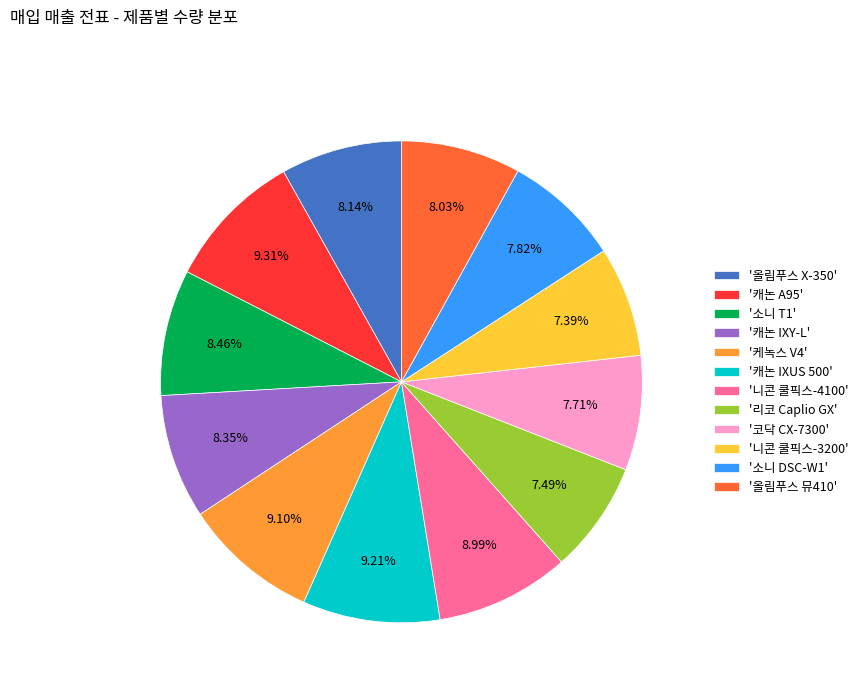

What is the ratio of the value at '니콘 쿨픽스-4100' to the value at '소니 T1'?

1.1